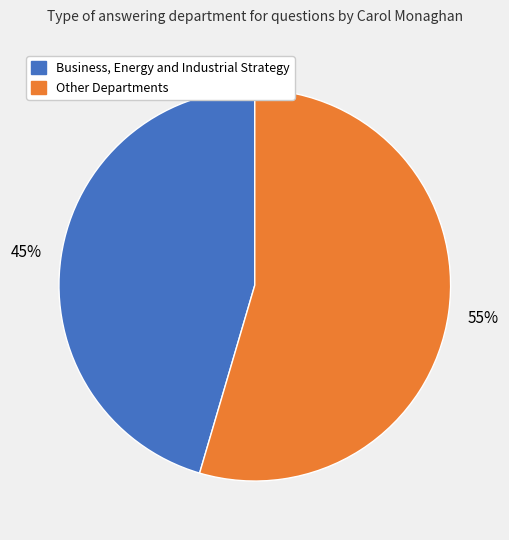

Is the sum of Business, Energy and Industrial Strategy and Other Departments greater than half?

Yes